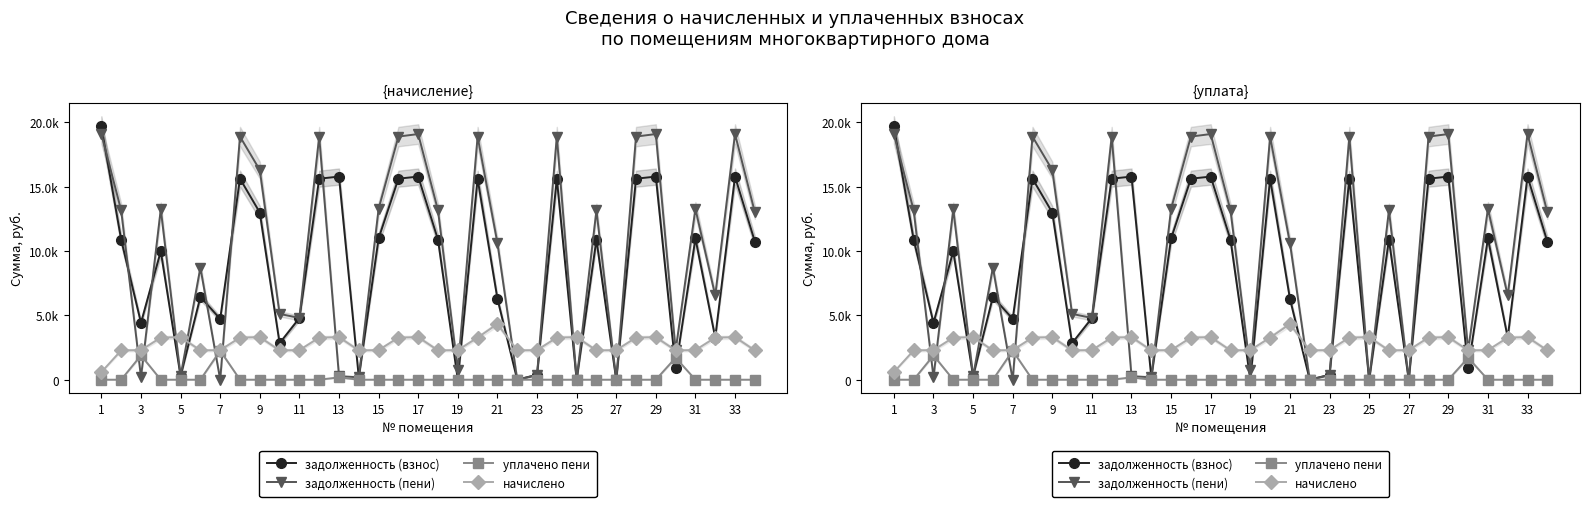

How many interior local peaks does the задолженность (взнос) series have?

11